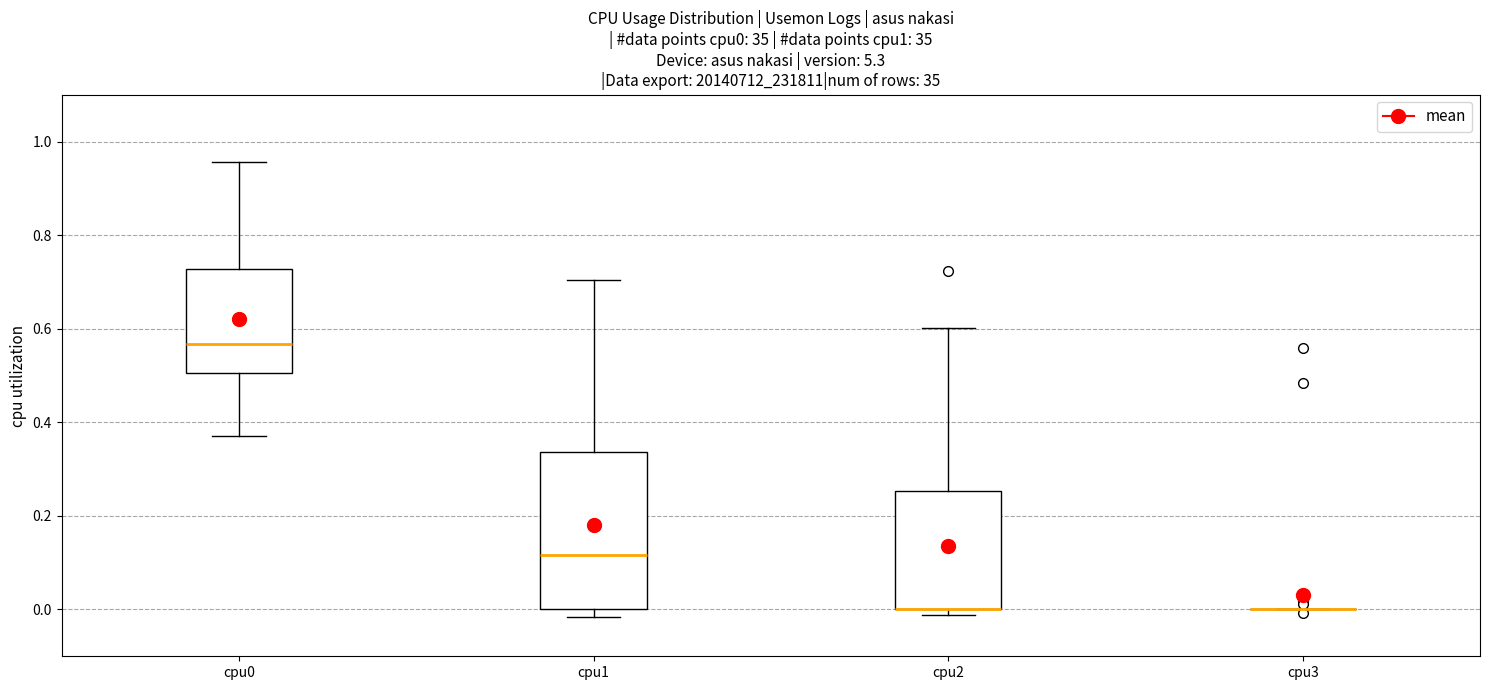

Reading left to right, read every box against the y-axis: the position of its median line, the range the box covers, and the ends of its whiskers. The values are not printed on the chart, so give them approximately, as read against the axis.

cpu0: median 0.56, box 0.50 to 0.72, whiskers 0.38 to 0.96
cpu1: median 0.12, box 0.00 to 0.34, whiskers -0.02 to 0.70
cpu2: median 0.00 (drawn on the box's lower edge), box 0.00 to 0.26, whiskers -0.02 to 0.60
cpu3: box collapsed to a line at 0.00, whiskers 0.00 to 0.00